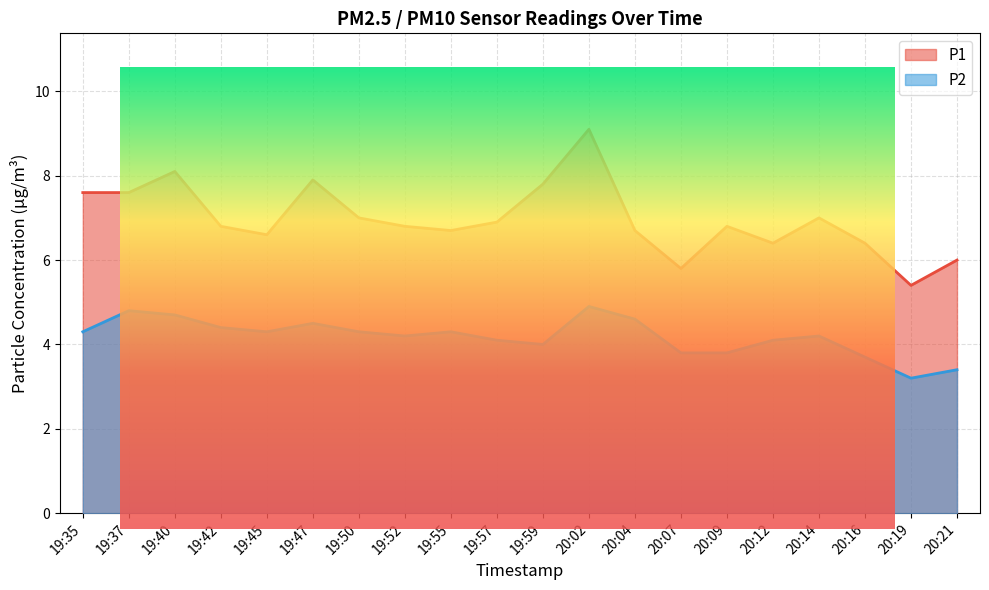

At which category does P1 reach its first local valley?

19:45